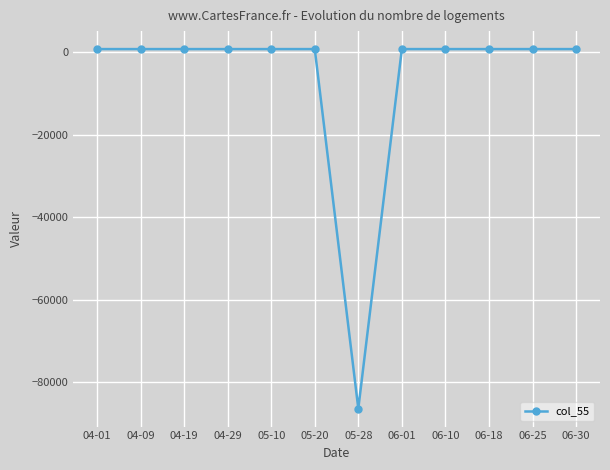

Is this an area chart (filled region under the line)?

No